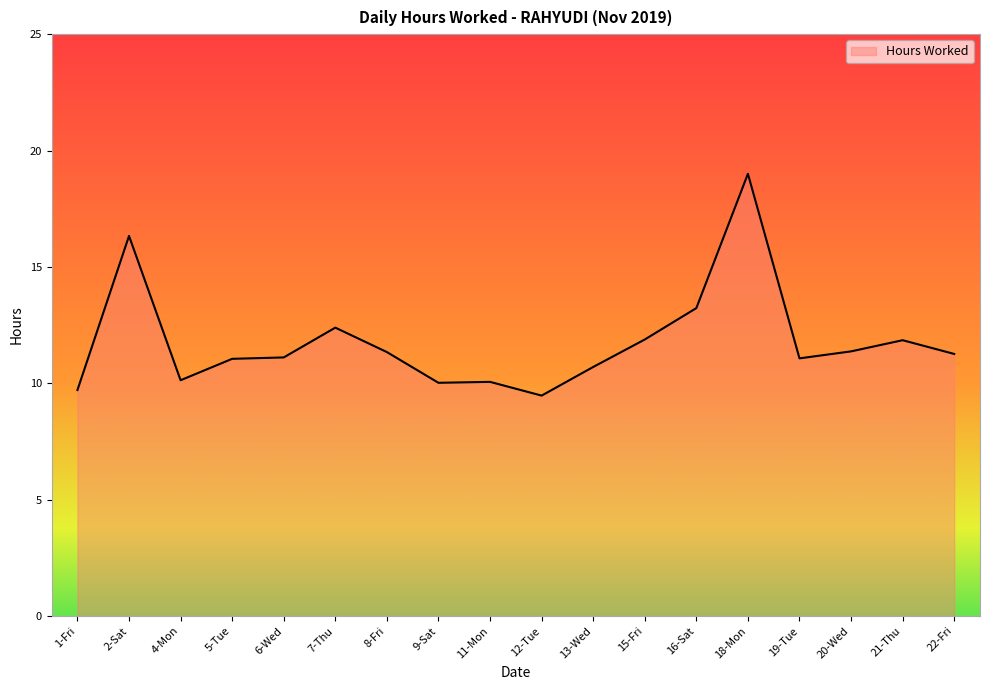

What is the value of the 5th point from the left?

11.1